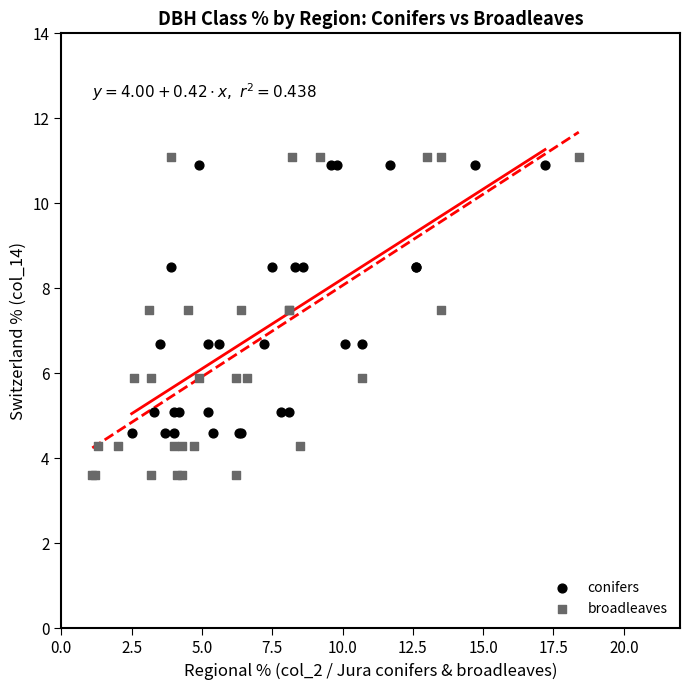

Which series contains the highest Y value?

broadleaves